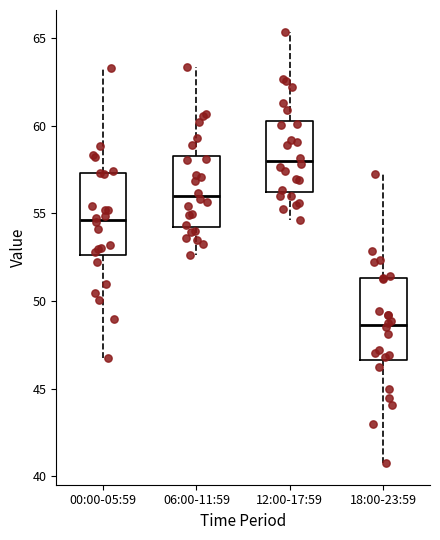

Reading left to right, read every box against the y-axis: the position of its median line, the range the box covers, and the ends of its whiskers. The values are not printed on the chart, so give them approximately, as read against the axis.

00:00-05:59: median 54.5, box 52.5 to 57.5, whiskers 47.0 to 63.5
06:00-11:59: median 56.0, box 54.0 to 58.5, whiskers 52.5 to 63.5
12:00-17:59: median 58.0, box 56.0 to 60.5, whiskers 54.5 to 65.5
18:00-23:59: median 48.5, box 46.5 to 51.5, whiskers 41.0 to 57.5